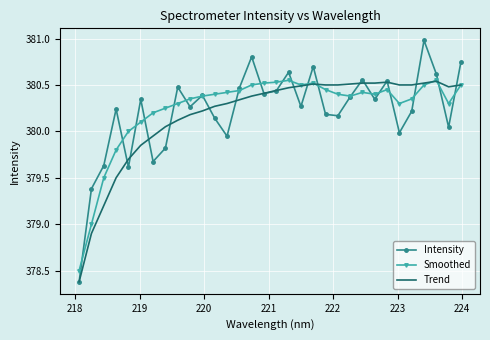

Count the number of categories in the chart.

32